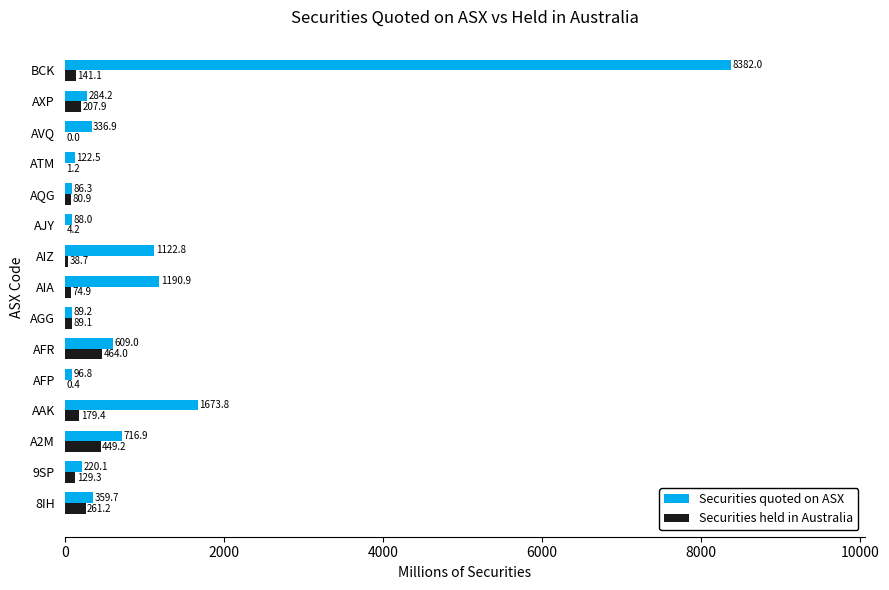

What is the sum of the Securities held in Australia values at 8IH and AAK?

440.6